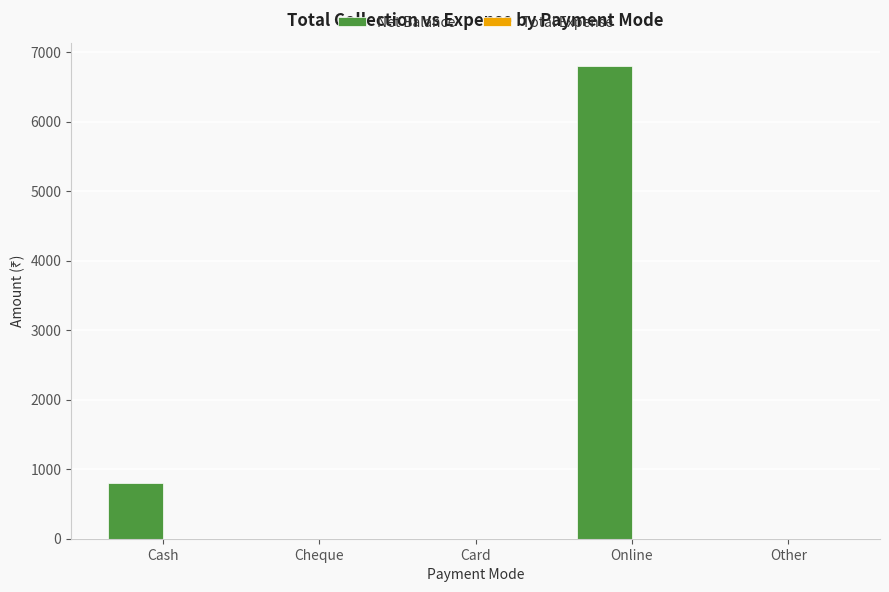

What is the sum of all values?

7600